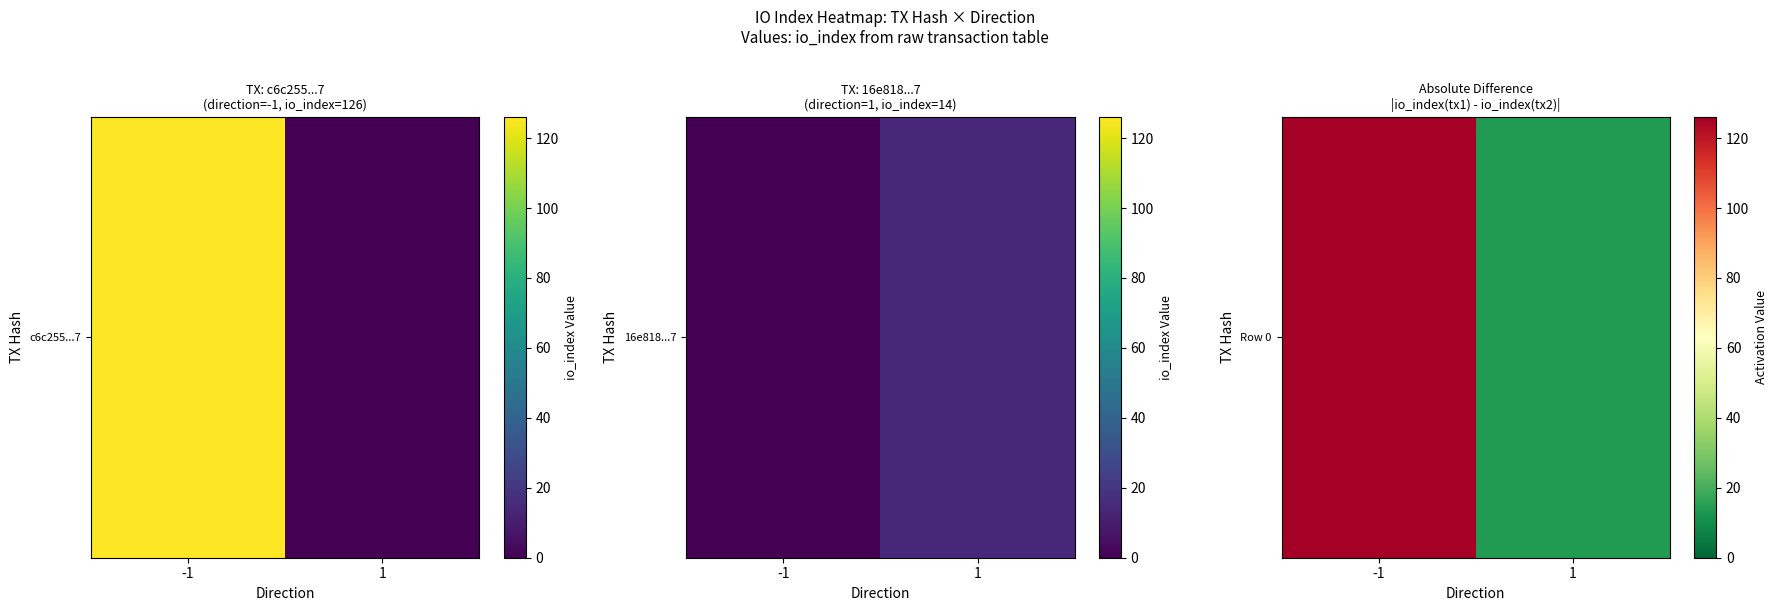

What is the maximum value shown in the chart?

126